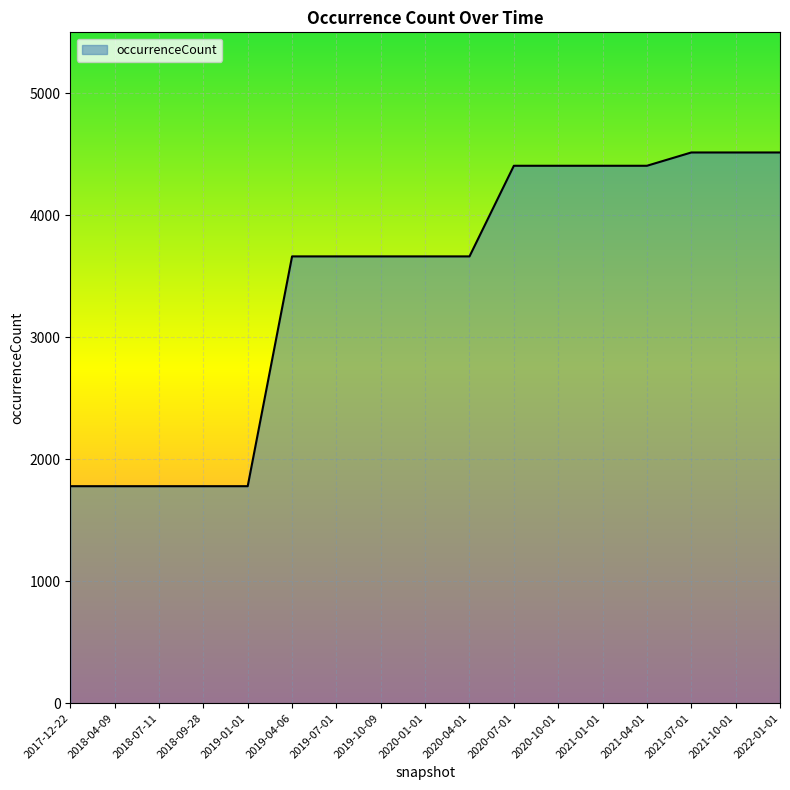

What is the difference between the maximum and minimum values?

2736